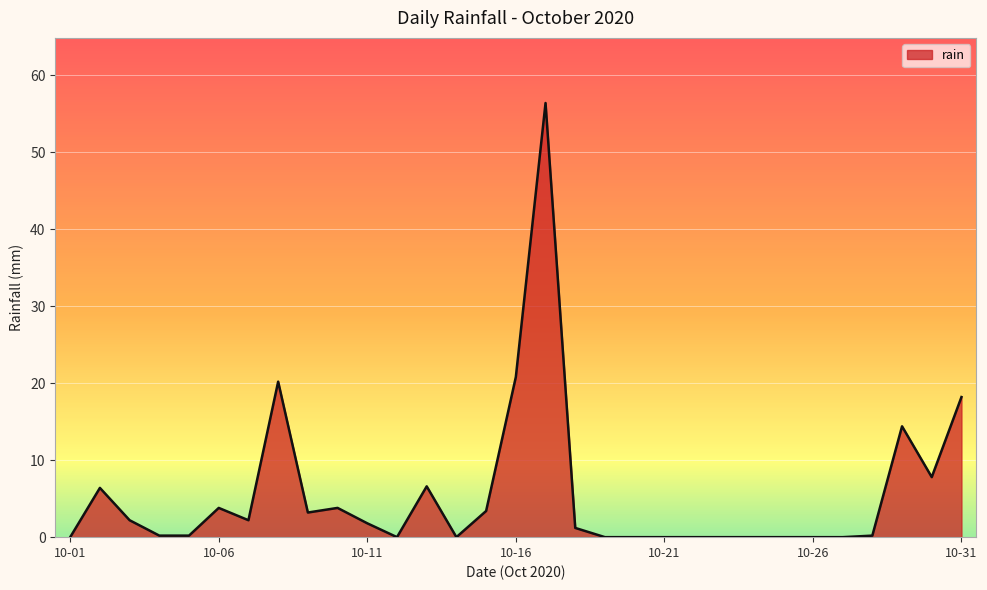

Count the number of data series in this chart.

1